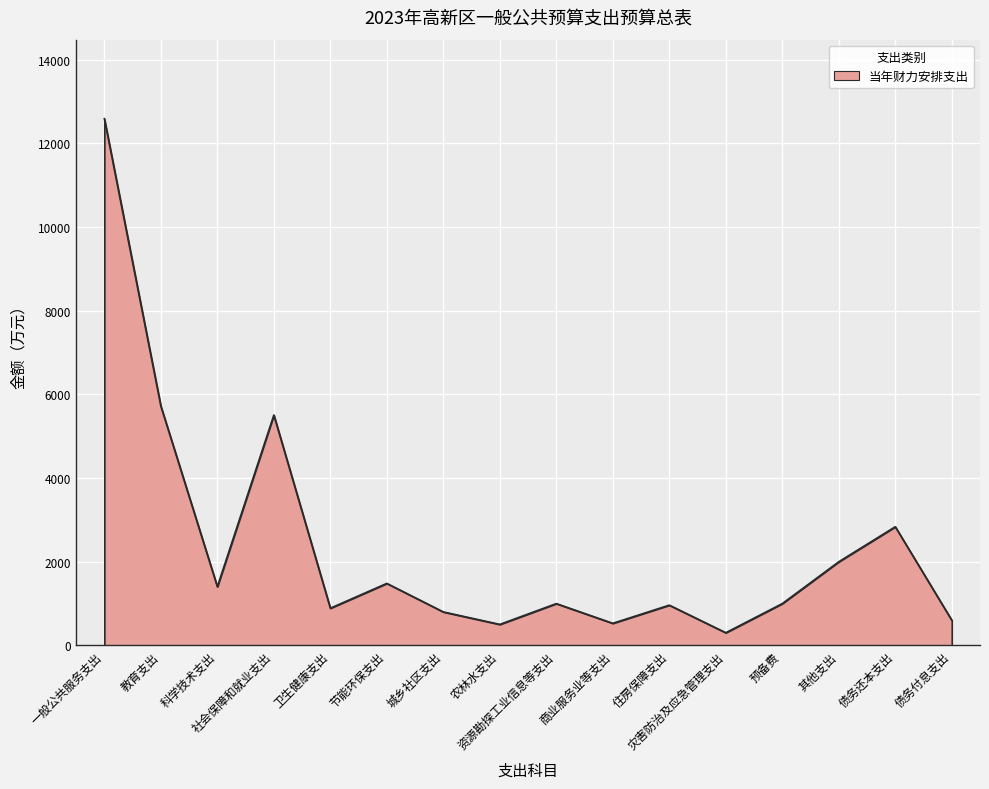

Does the chart have visible grid lines?

Yes